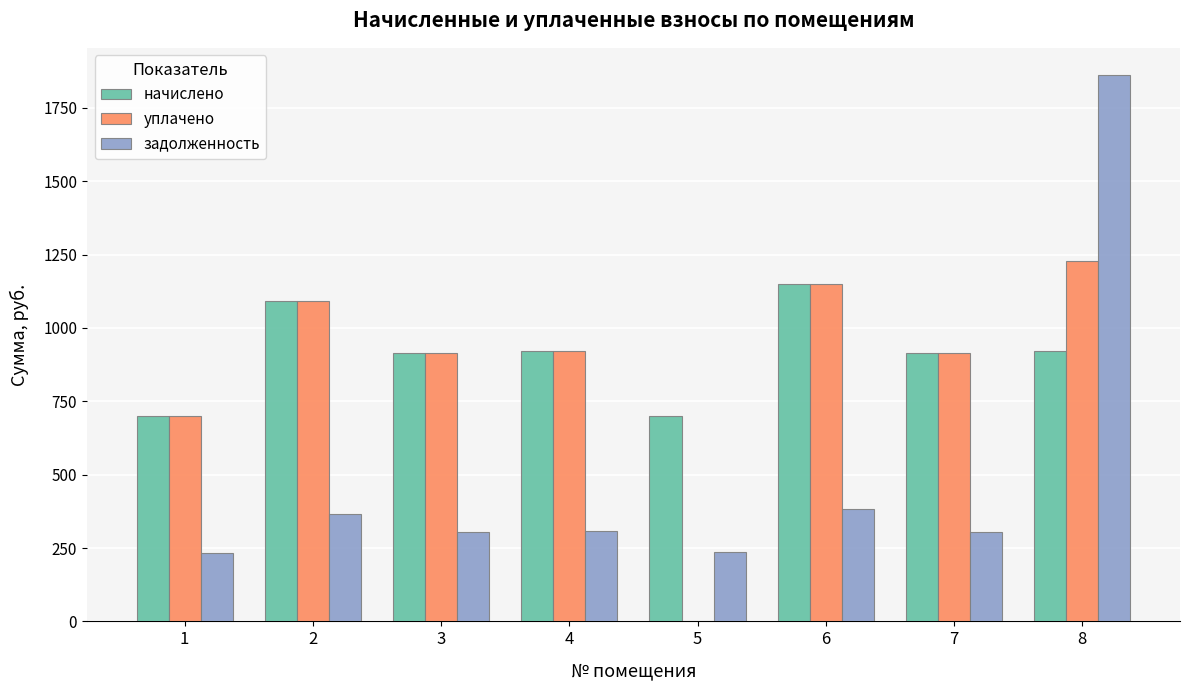

At which label is задолженность closest to 1047?

6